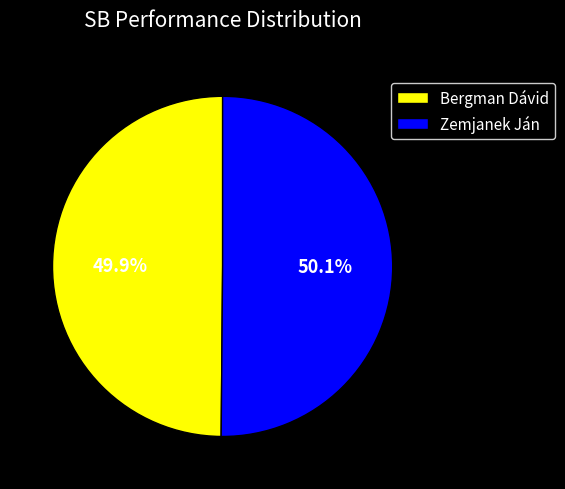

What is the ratio of the value at Bergman Dávid to the value at Zemjanek Ján?

1.0